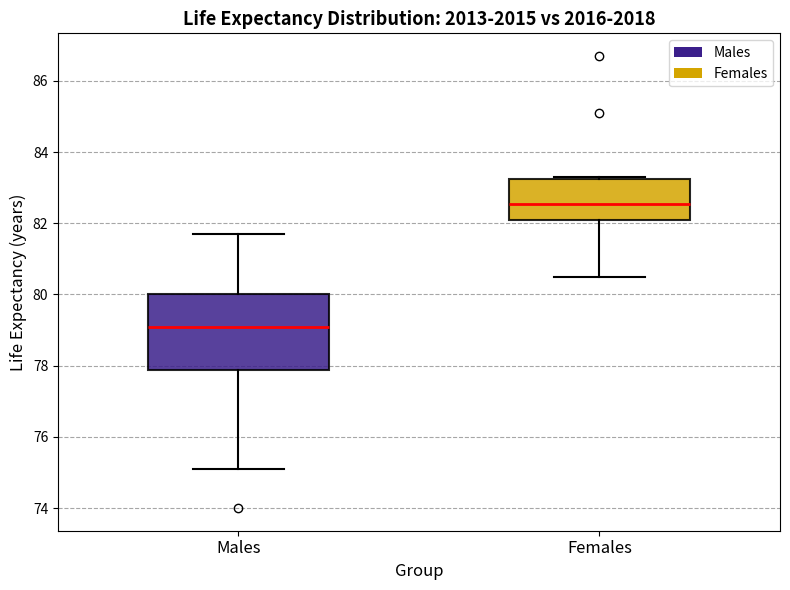

Which box's median line is the lowest?

Males